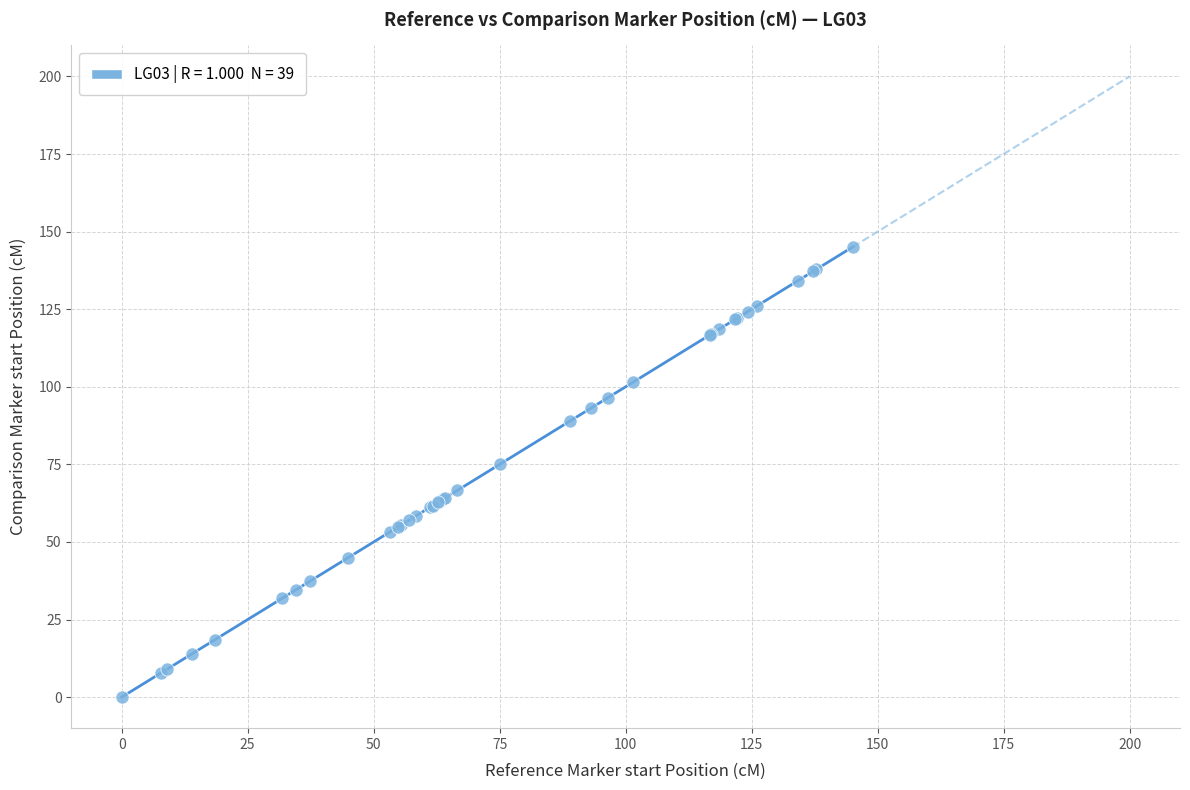

What Y value in the scatter plot is closest to 72?

75.0